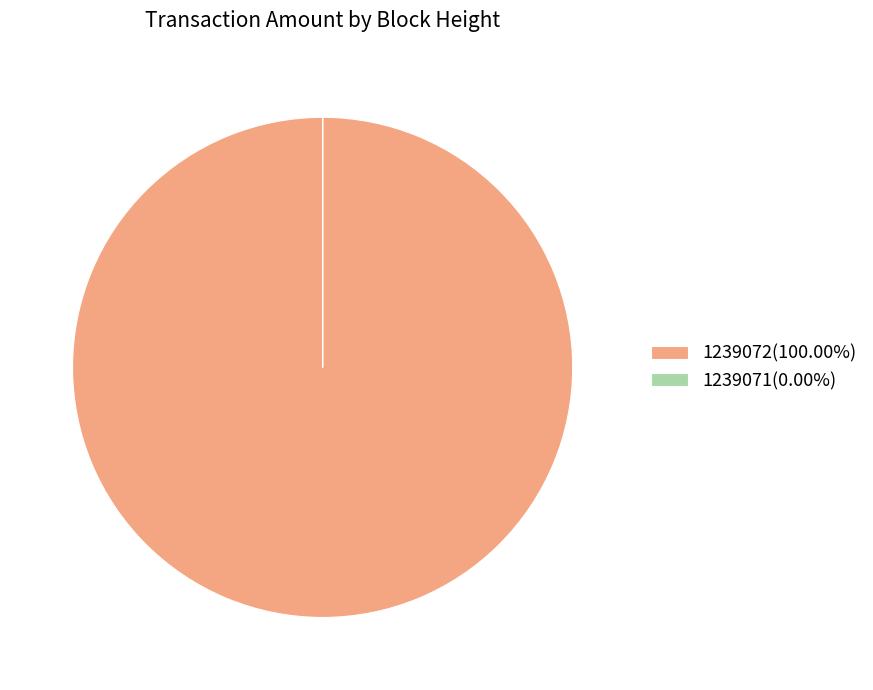

Which category has the biggest portion of the pie?

1239072